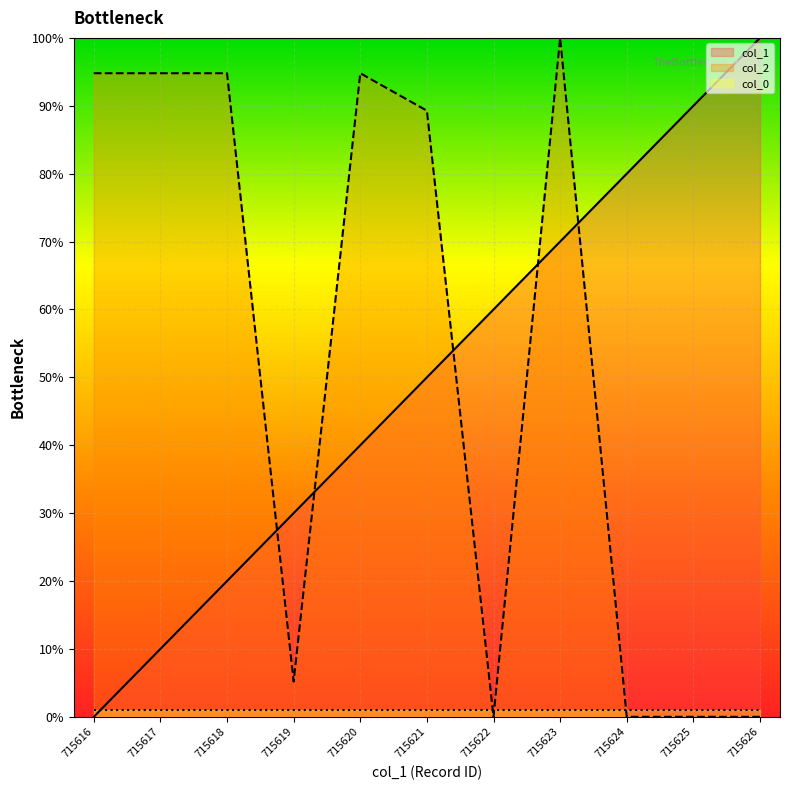

At which label is col_1 closest to 50?

715621